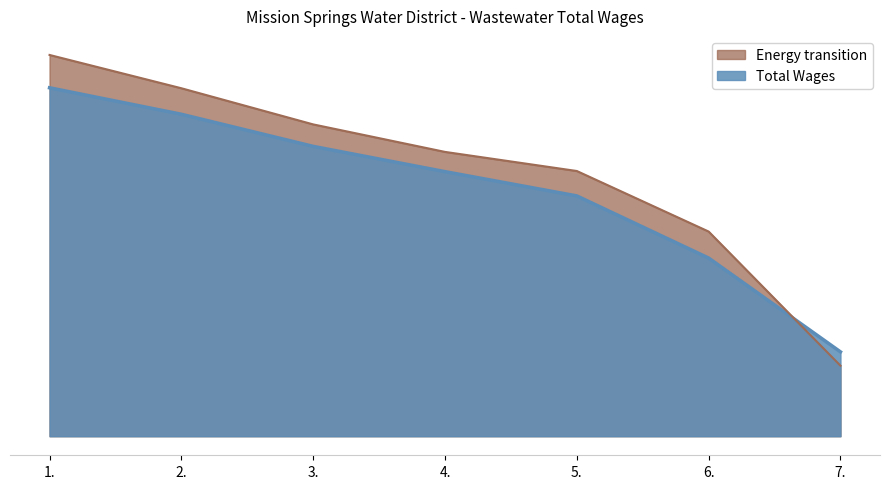

The chart shows a value of 113144.5 at 5.. True or false?

False